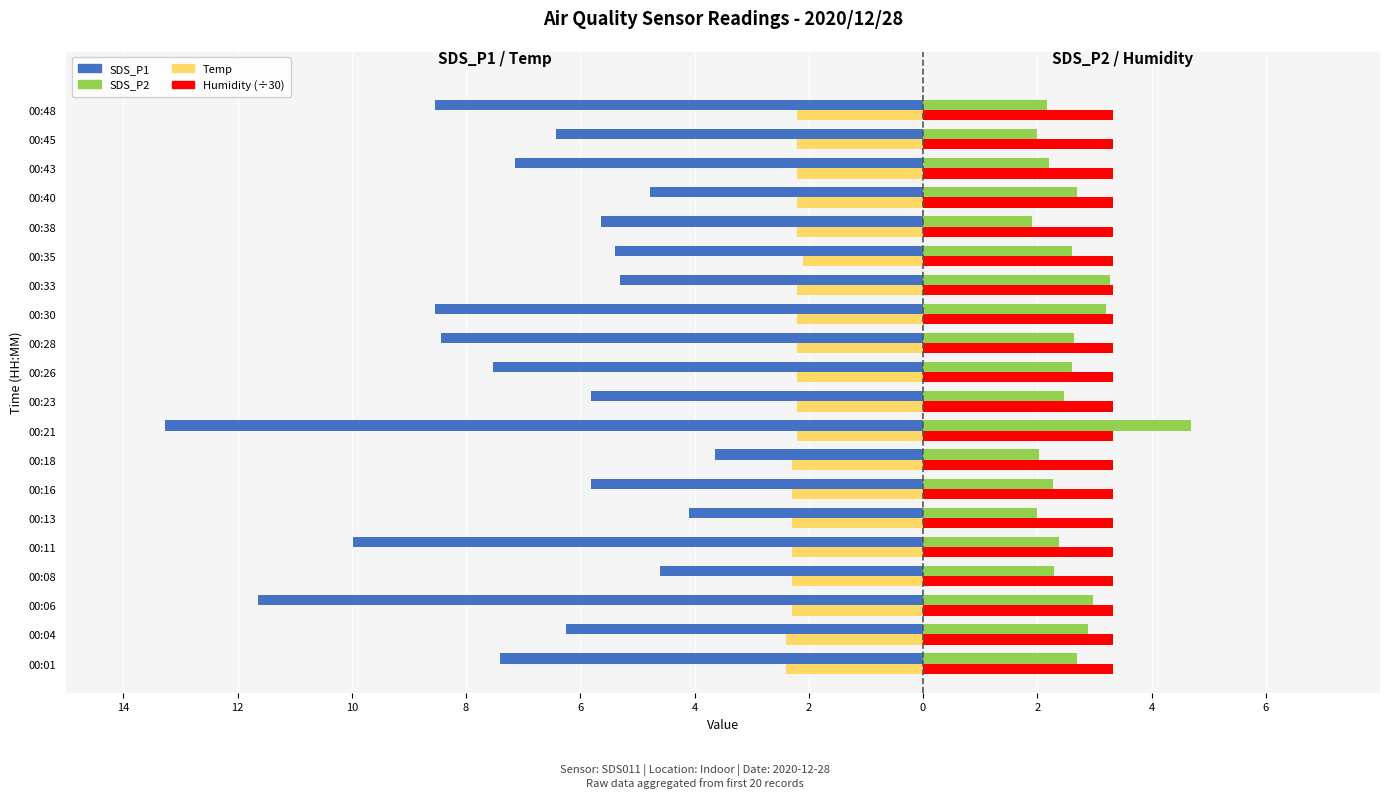

What is the difference between the maximum and minimum values in the SDS_P1 series?

9.6